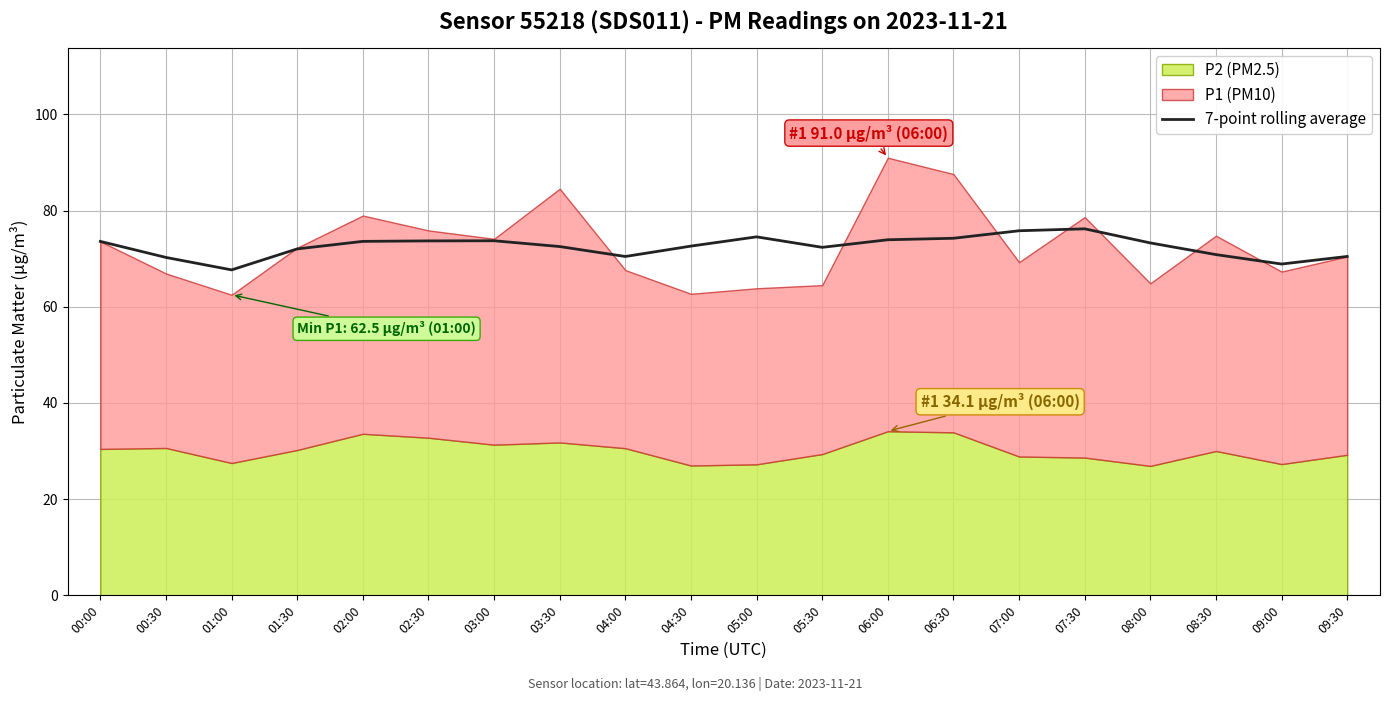

Does the chart have visible grid lines?

Yes